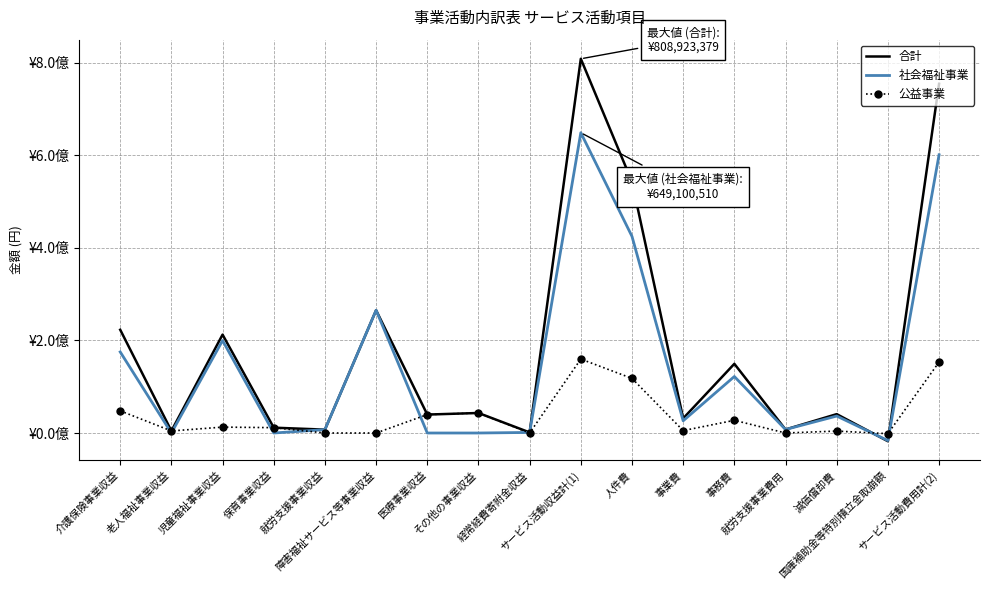

At which category does 公益事業 reach its first local valley?

老人福祉事業収益